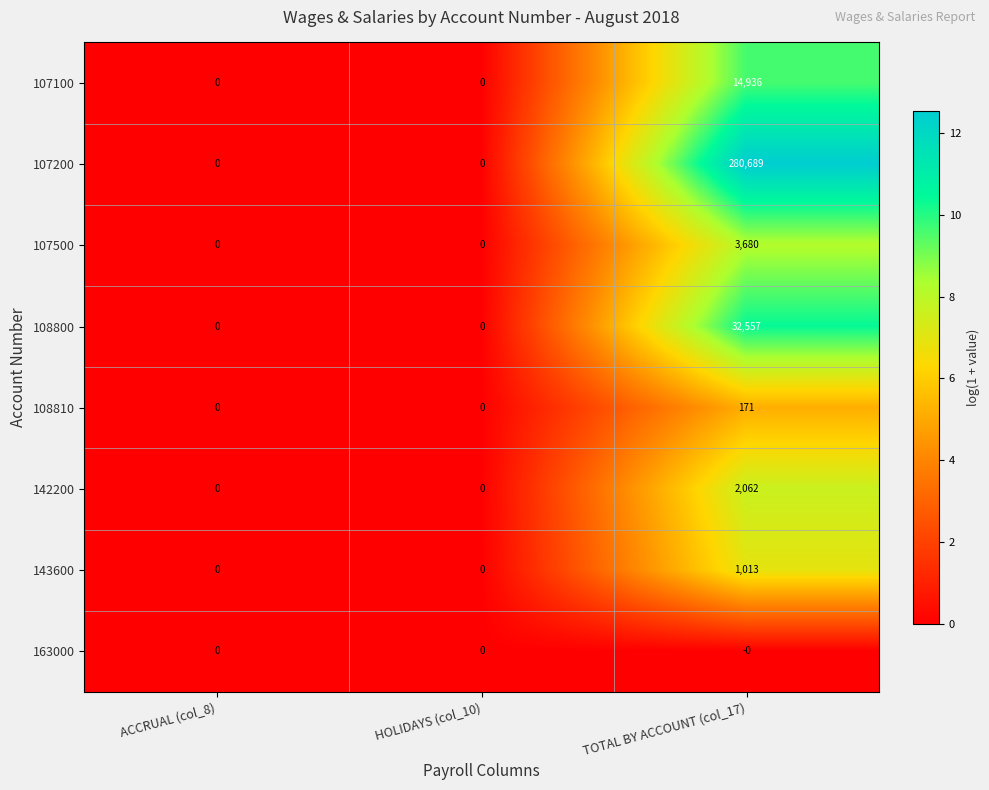

True or false: 142200 has a value of 0 at ACCRUAL (col_8).

True